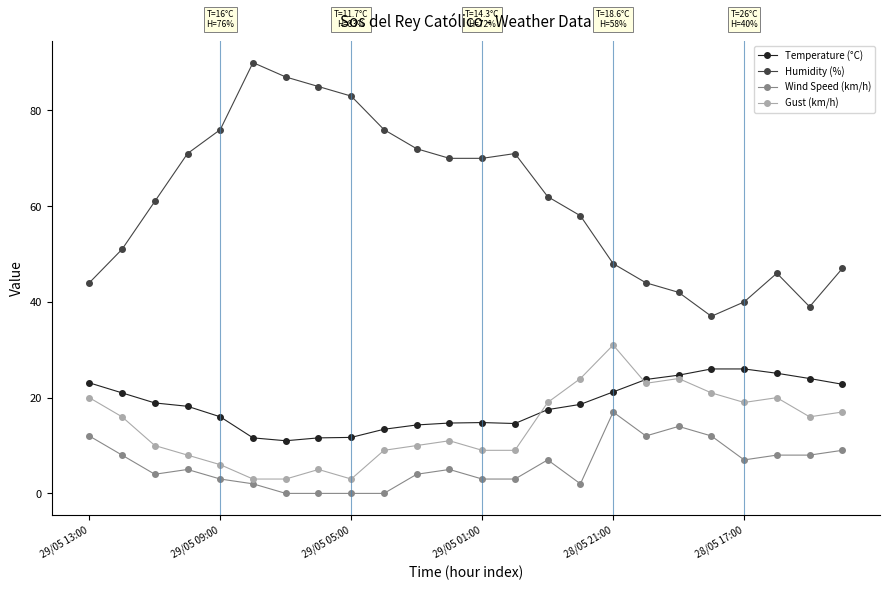

Which series has the widest spread of values?

Humidity (%)